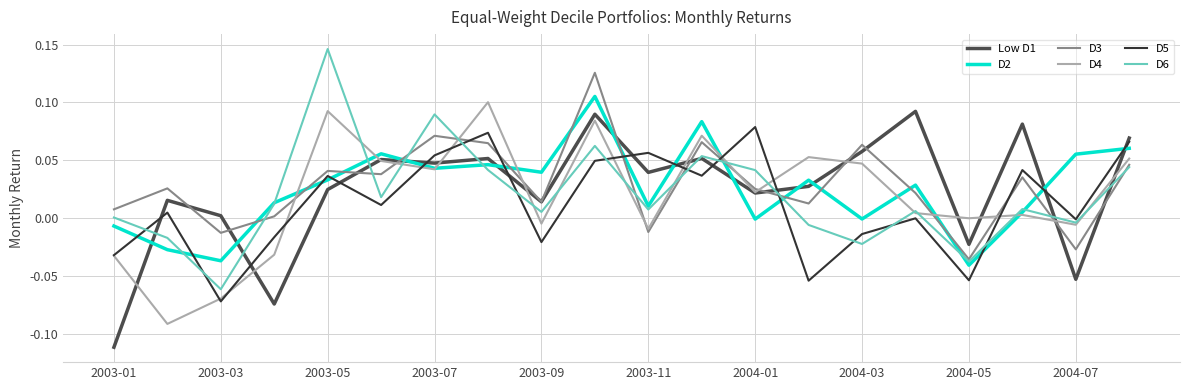

True or false: Low D1 has more than 0 points higher than both neighbors.

True